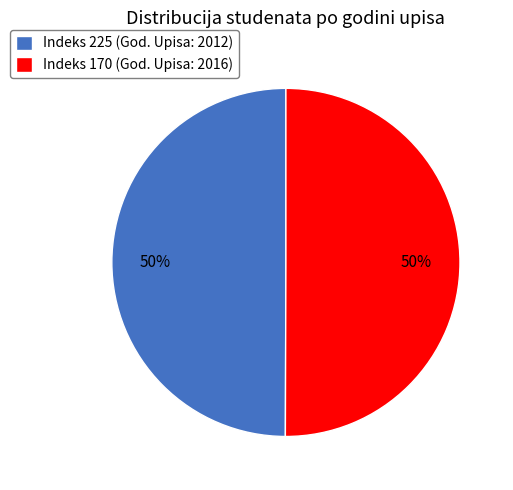

To the nearest percent, what percentage of the pie is Indeks 225 (God. Upisa: 2012)?

50%